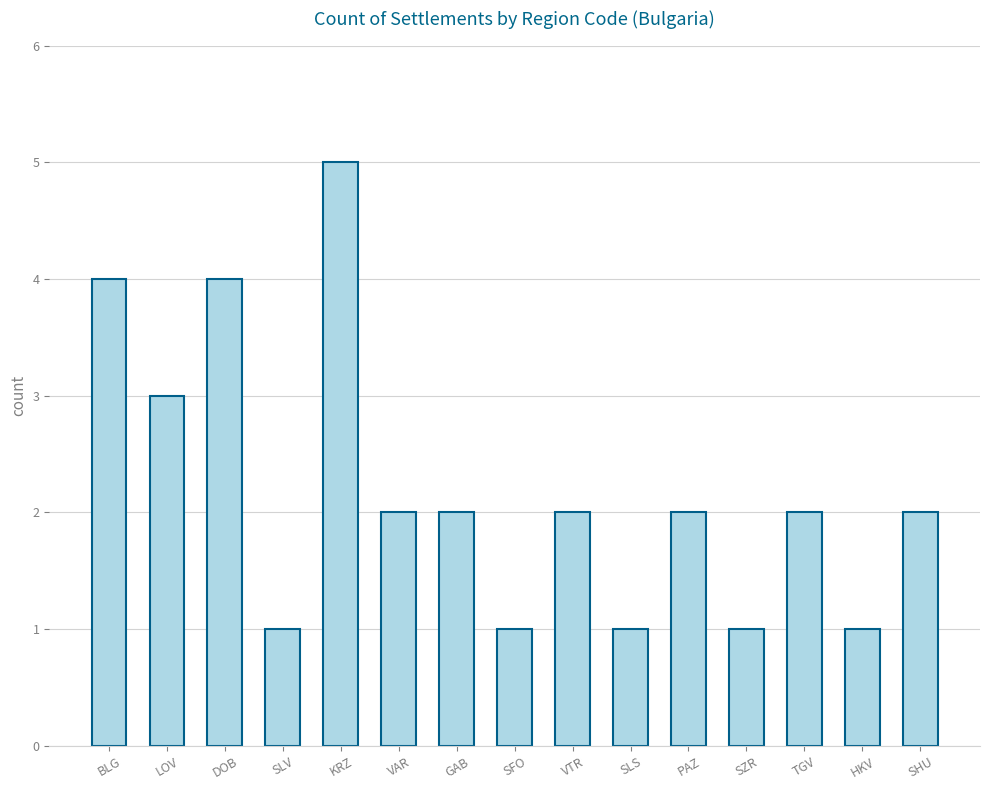

At which label does the data first exceed 2?

BLG